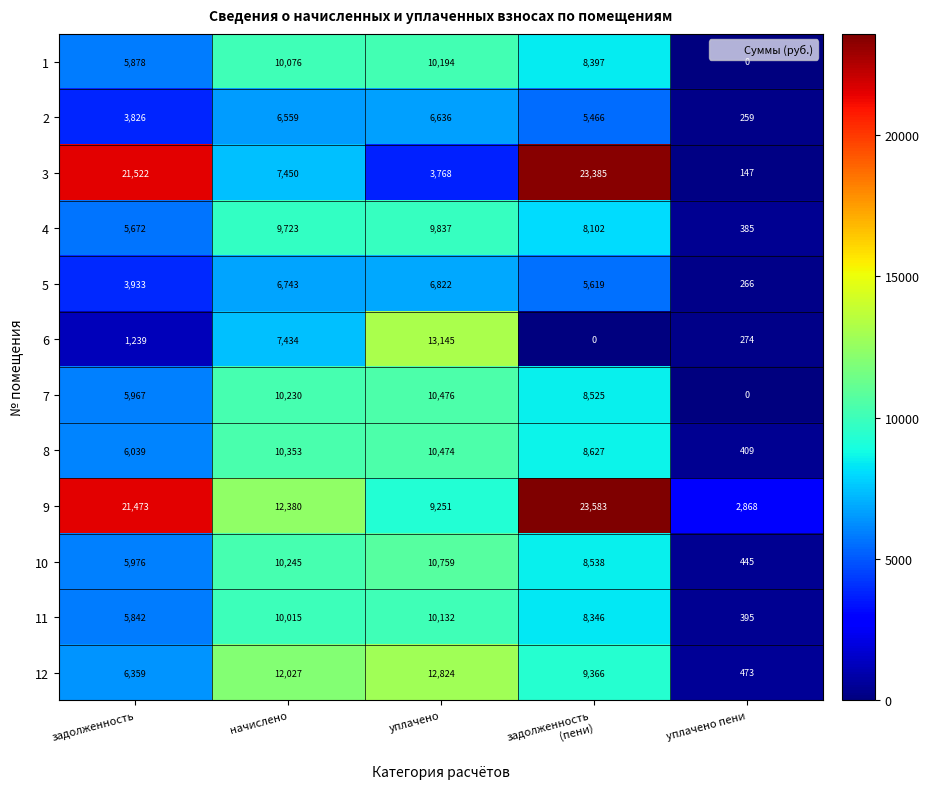

How many categories are shown in the chart?

5